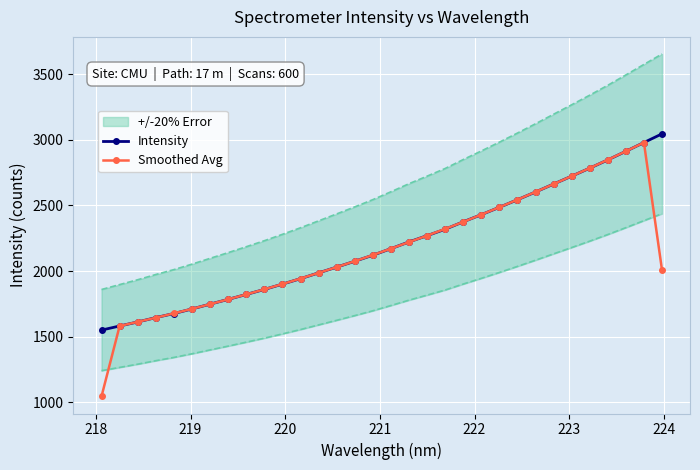

Rank the series by their maximum value, from highest to lowest.

Intensity, Smoothed Avg